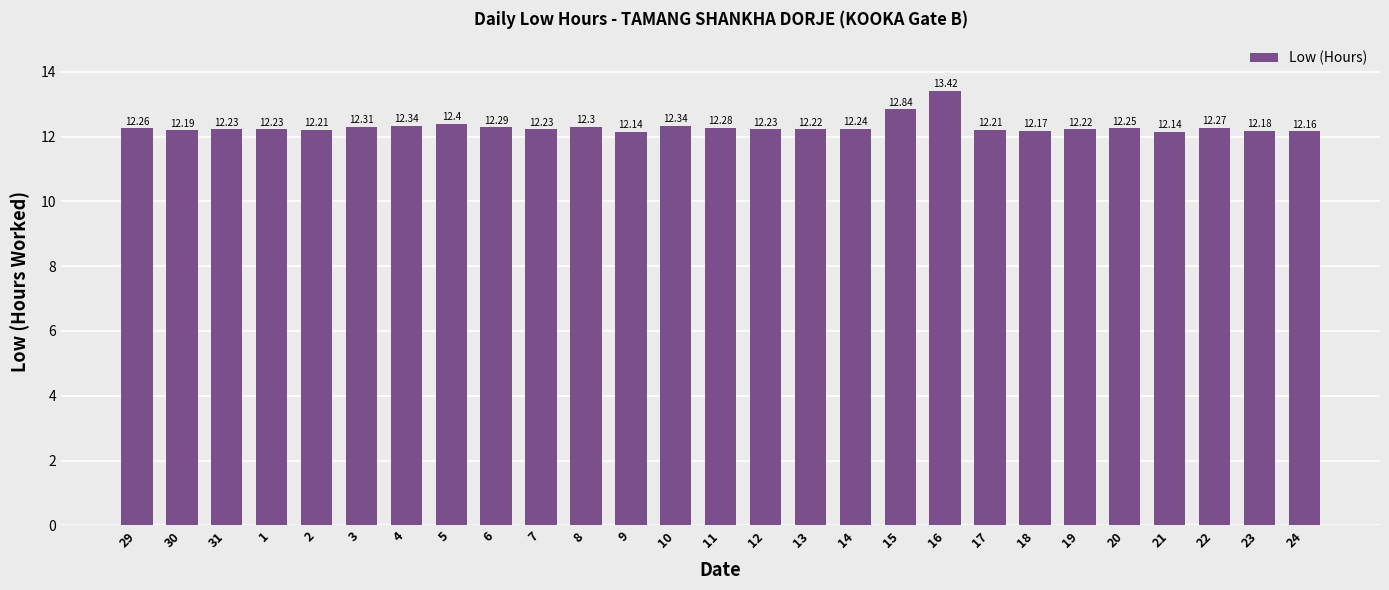

What is the difference between the maximum and minimum values?

1.3